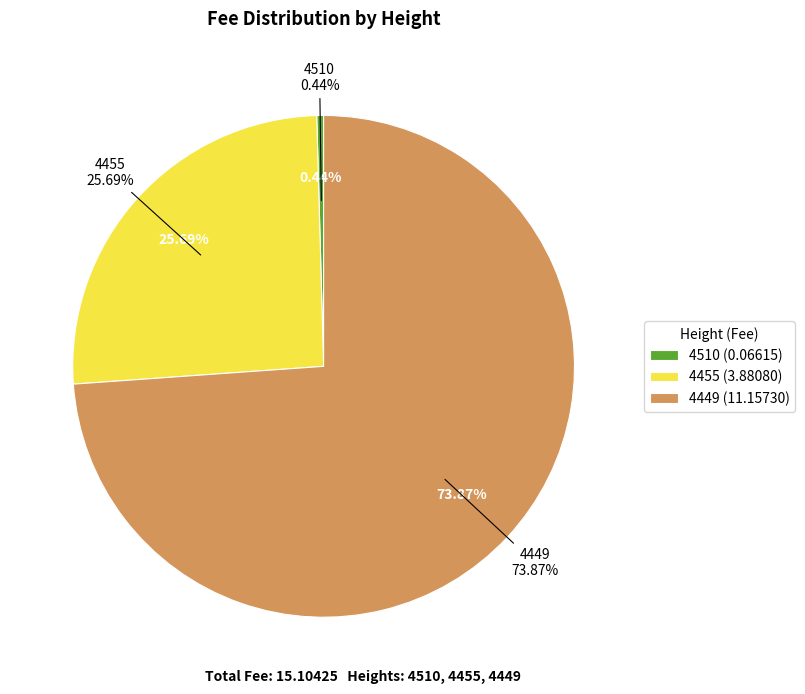

Is it true that 4449 is 74% of the pie?

True